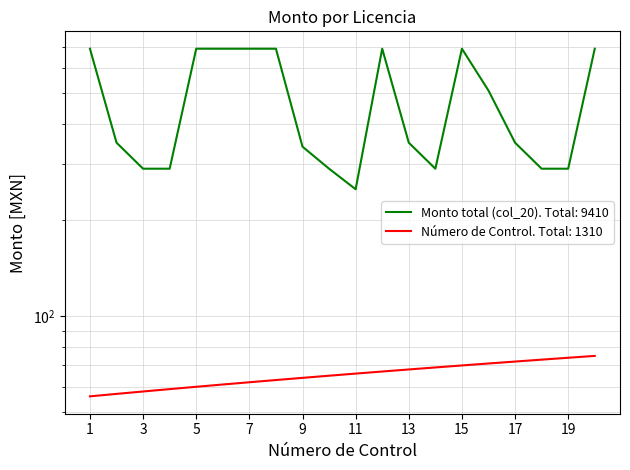

The chart shows a value of 179 at 5. True or false?

False